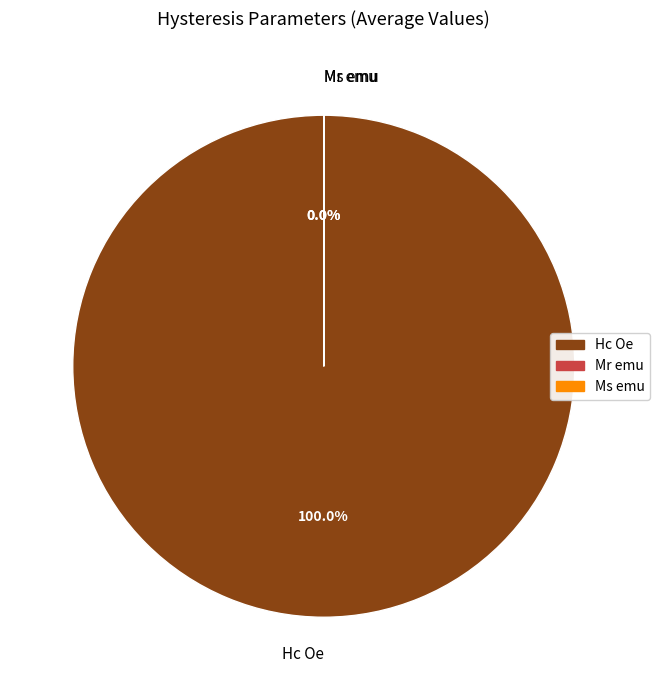

Which slice is the smallest?

Mr emu